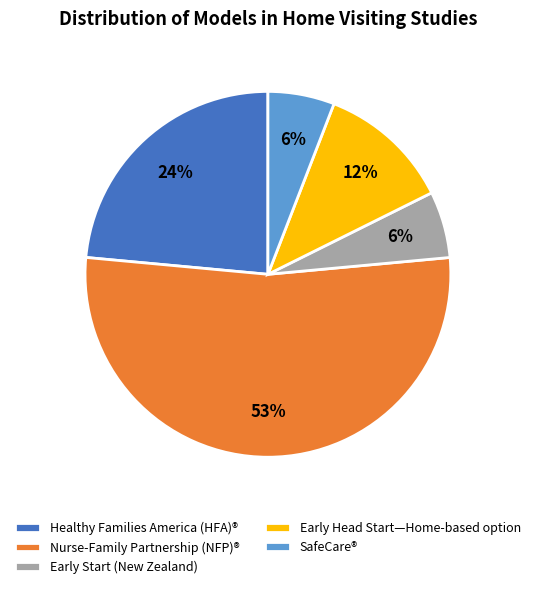

To the nearest percent, what is the combined percentage of Early Start (New Zealand) and Early Head Start—Home-based option?

18%